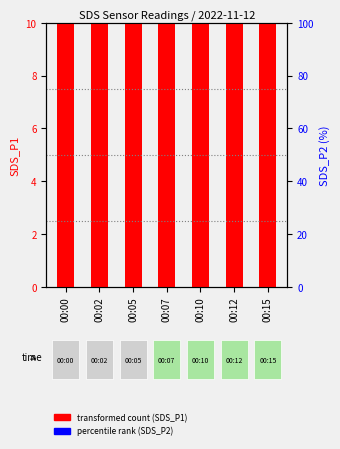

What is the total value across all series at 00:10?

139.9